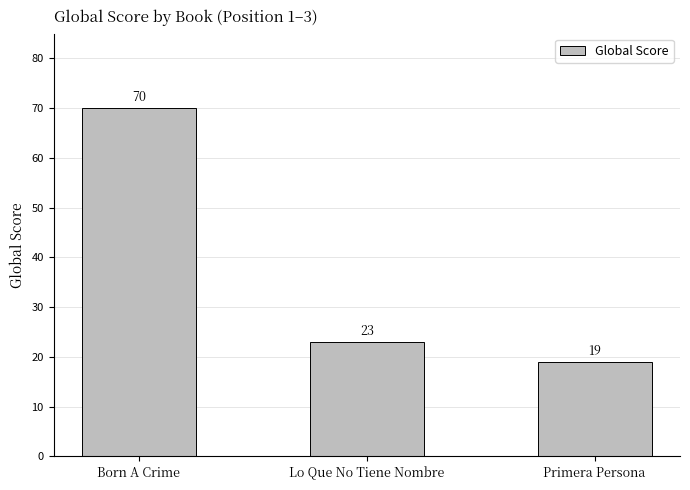

What is the change in value from Born A Crime to Primera Persona?

-51